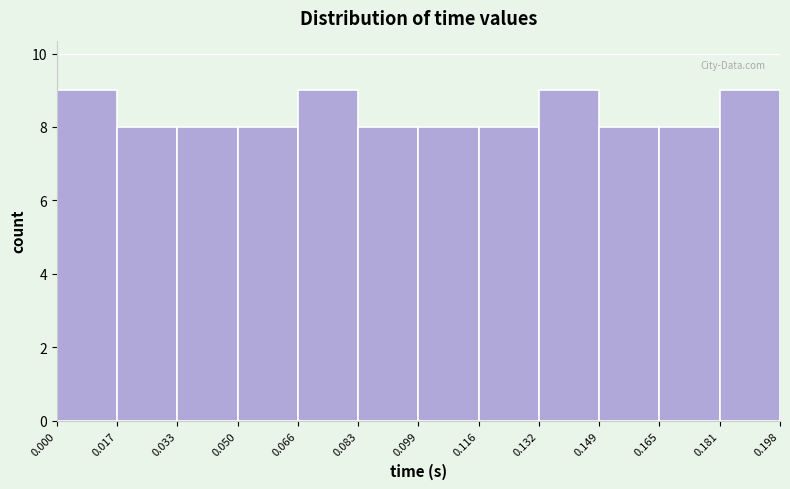

Reading left to right, transcribe this chart: for each bar, give the range it covers on the x-axis and its height. The values are not printed on the chart, so give them approximately, as read against the axis.

0.000 to 0.017: 9
0.017 to 0.033: 8
0.033 to 0.050: 8
0.050 to 0.066: 8
0.066 to 0.083: 9
0.083 to 0.099: 8
0.099 to 0.116: 8
0.116 to 0.132: 8
0.132 to 0.149: 9
0.149 to 0.165: 8
0.165 to 0.181: 8
0.181 to 0.198: 9